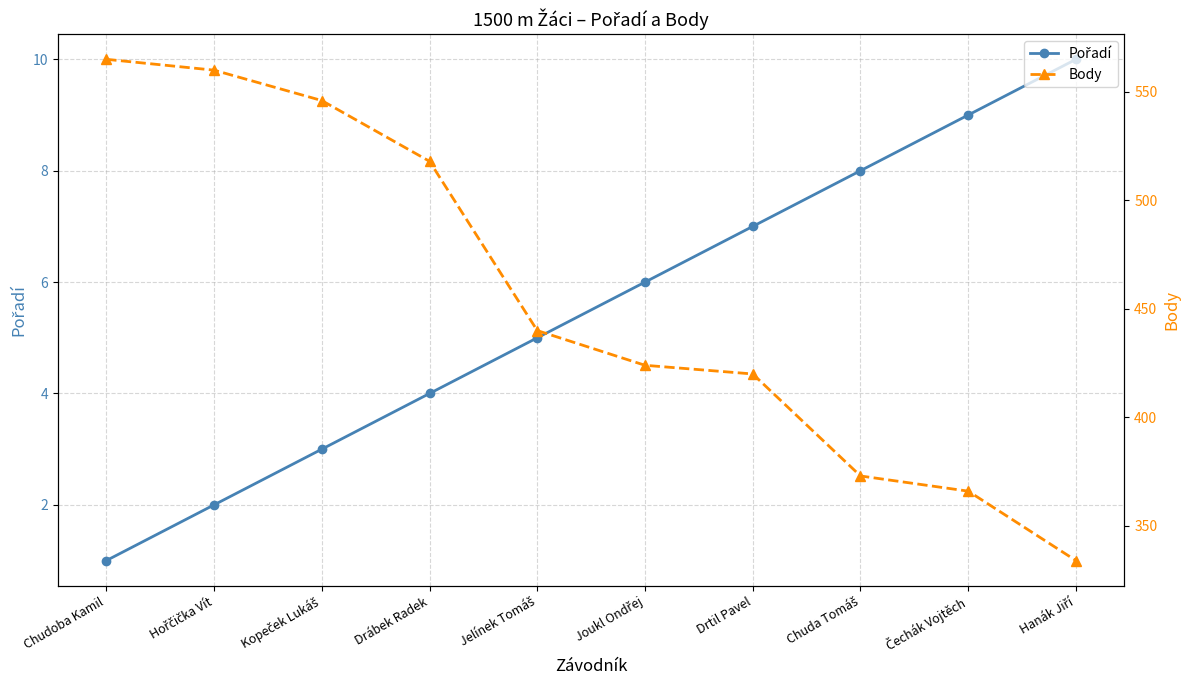

At how many categories does at least one series exceed 328?

10